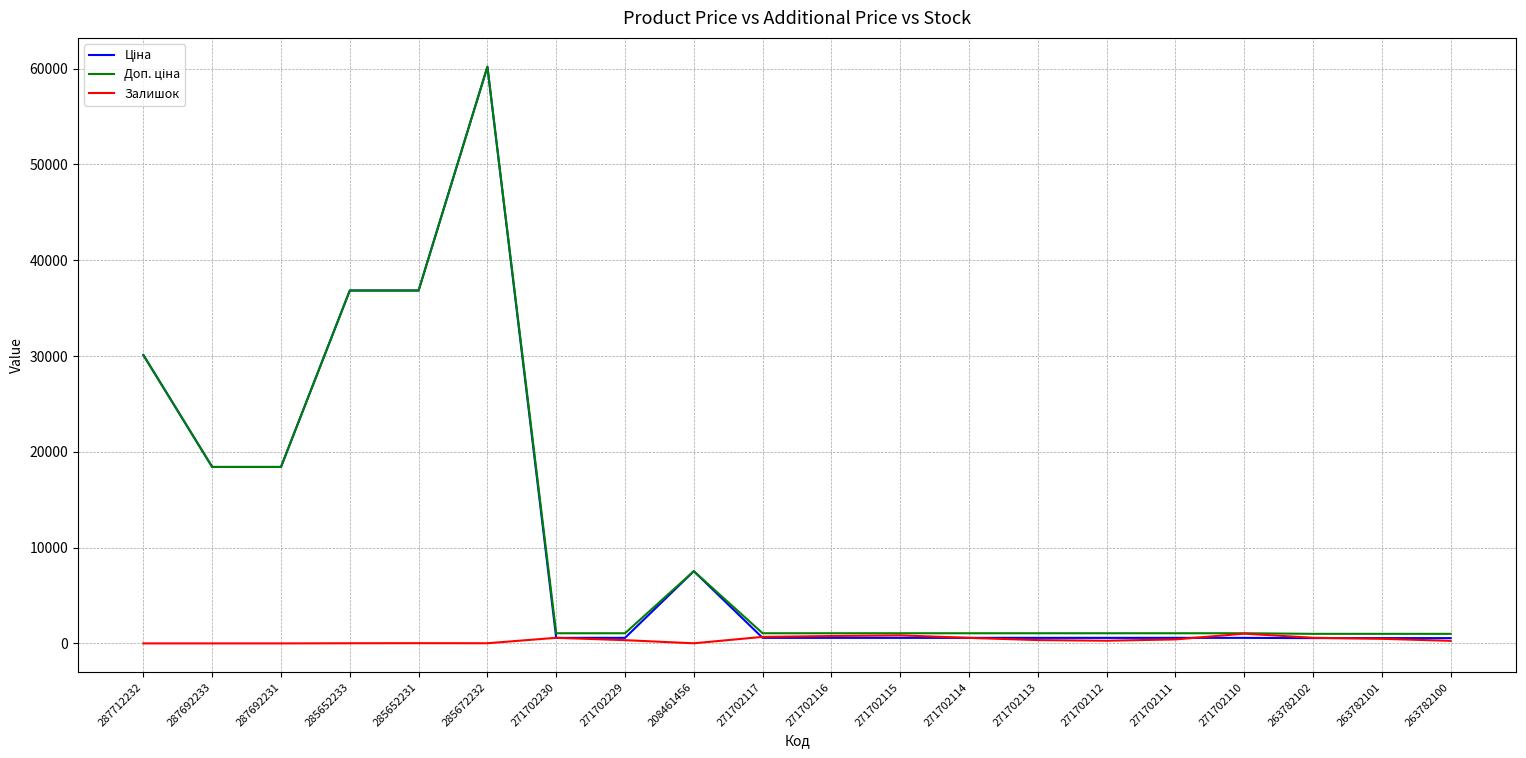

What is the greatest value displayed?

60205.6